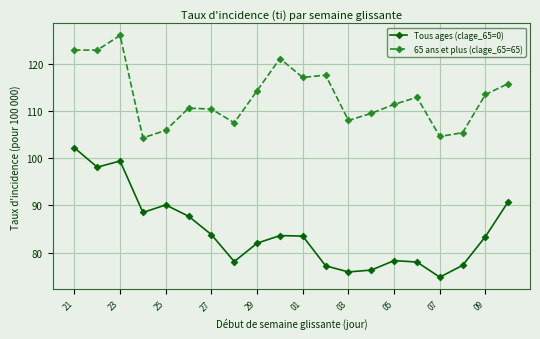

How many data points in Tous ages (clage_65=0) are less than 83?

9